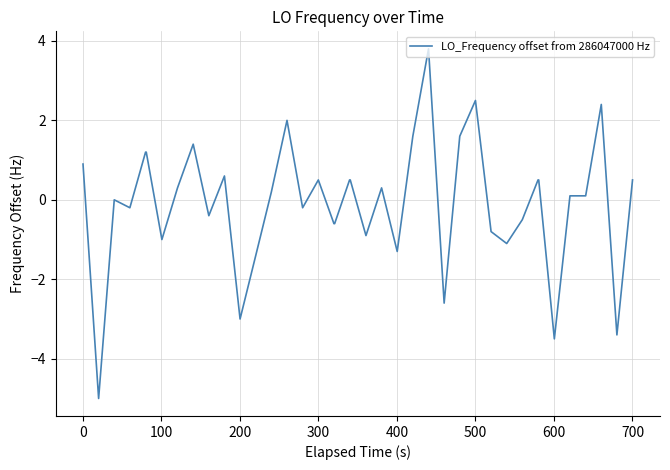

What is the greatest value displayed?

3.8